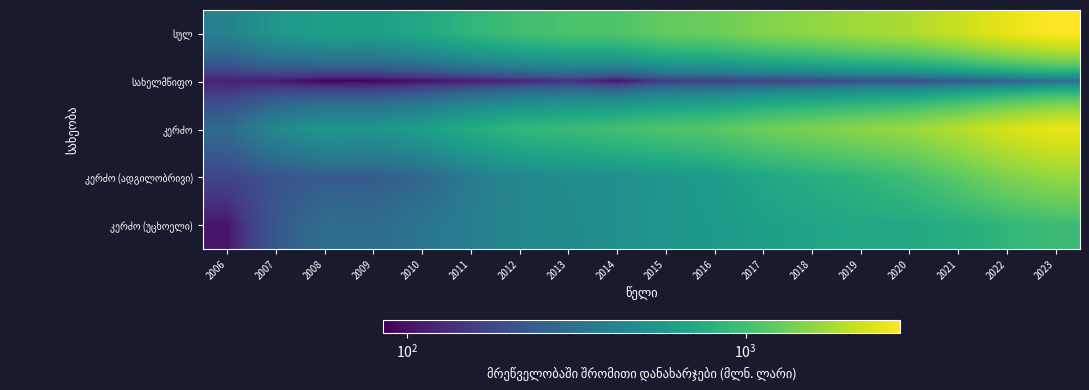

What is the total value across all series at 2007?

1528.2